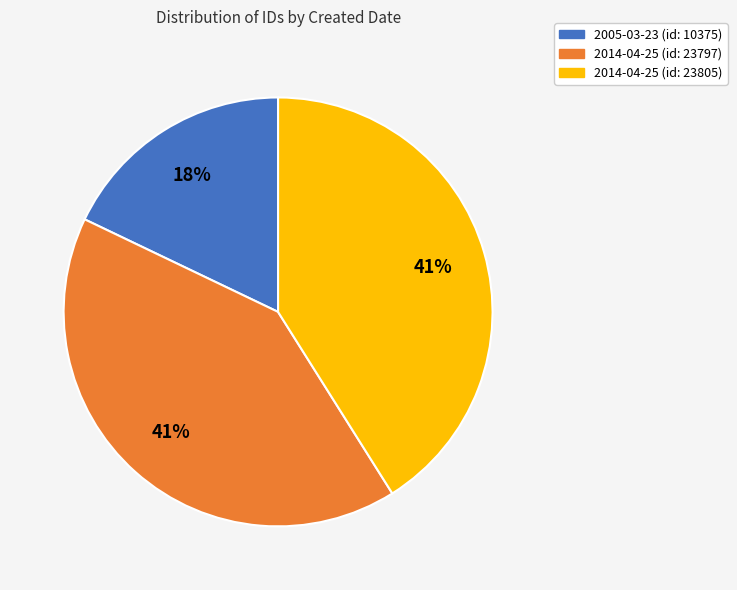

Is there any slice that represents more than half of the pie?

No